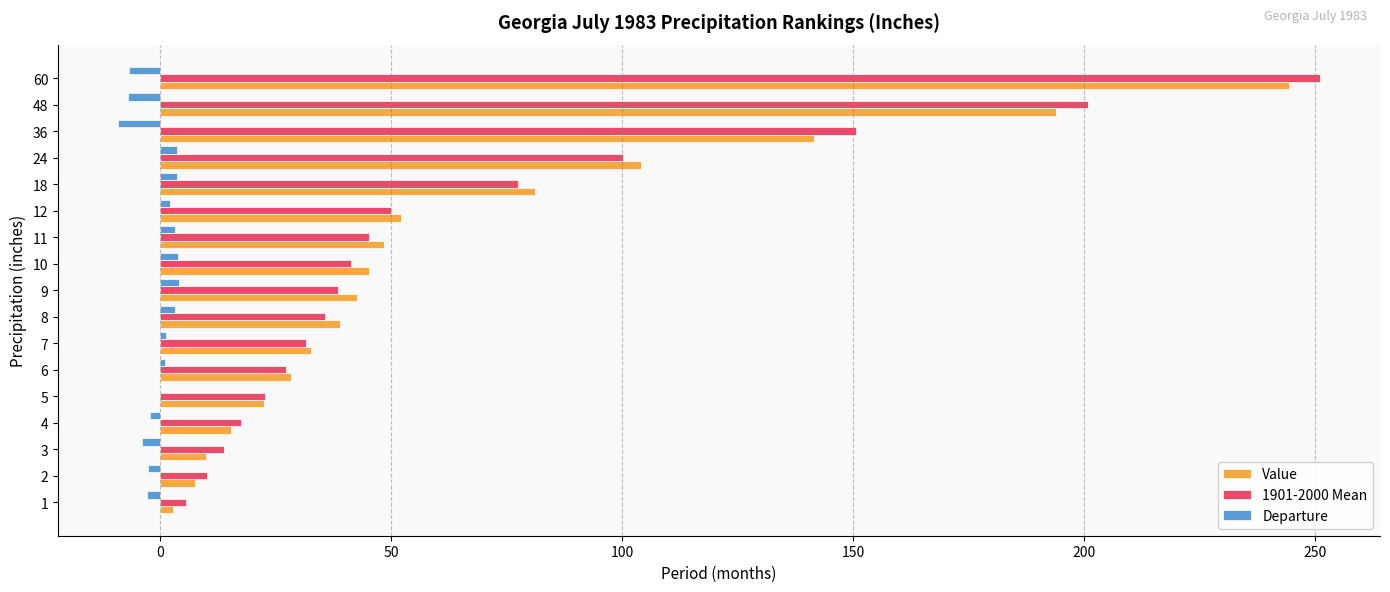

At which category is the sum across all series the highest?

60